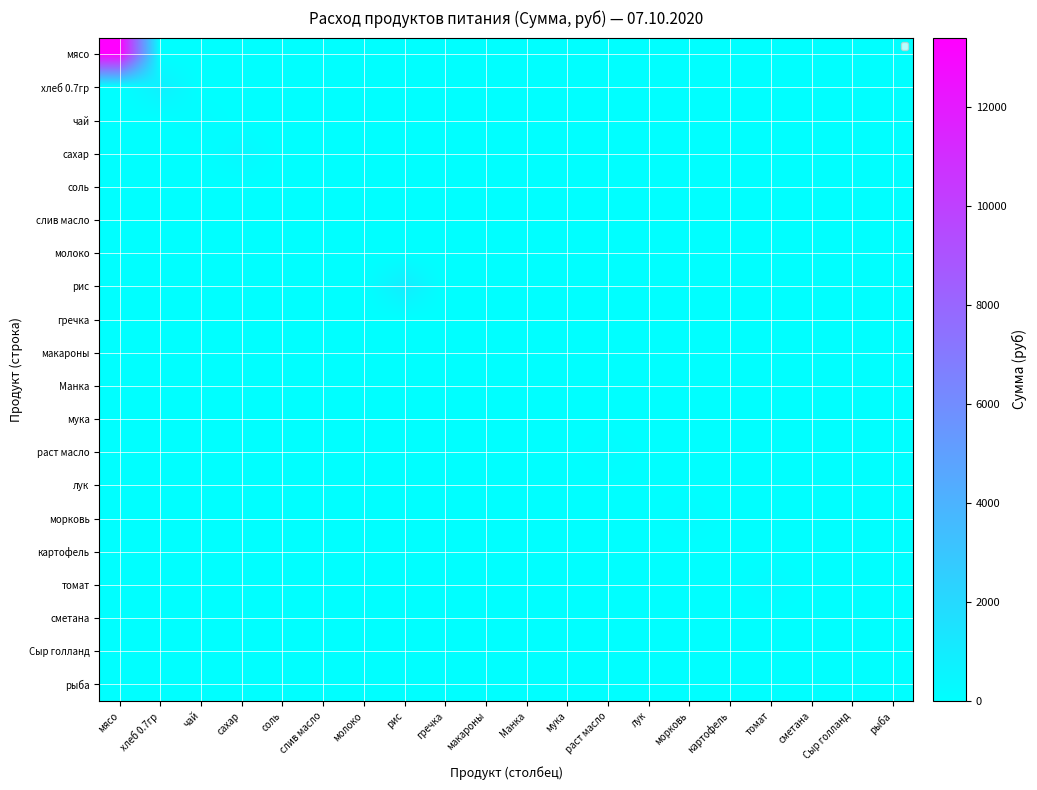

At which category is the sum across all series the highest?

мясо